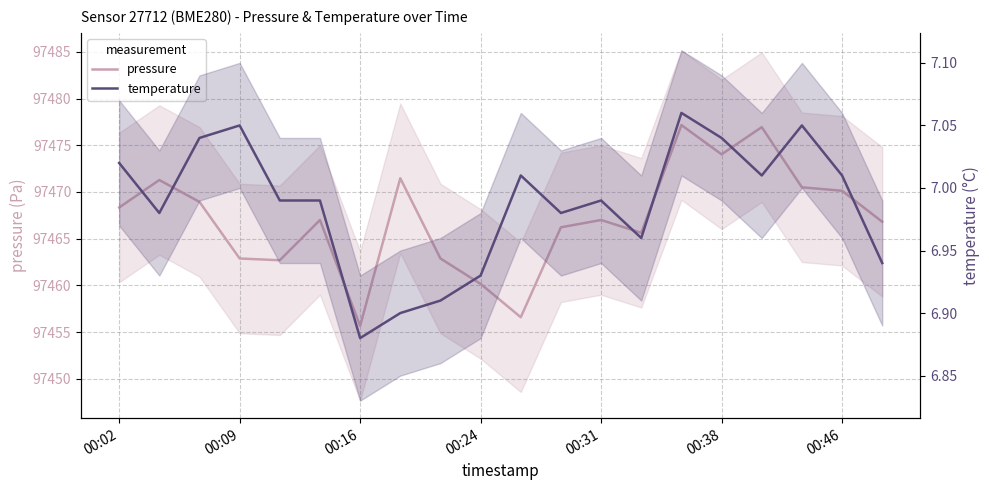

True or false: pressure and temperature cross at least once.

False